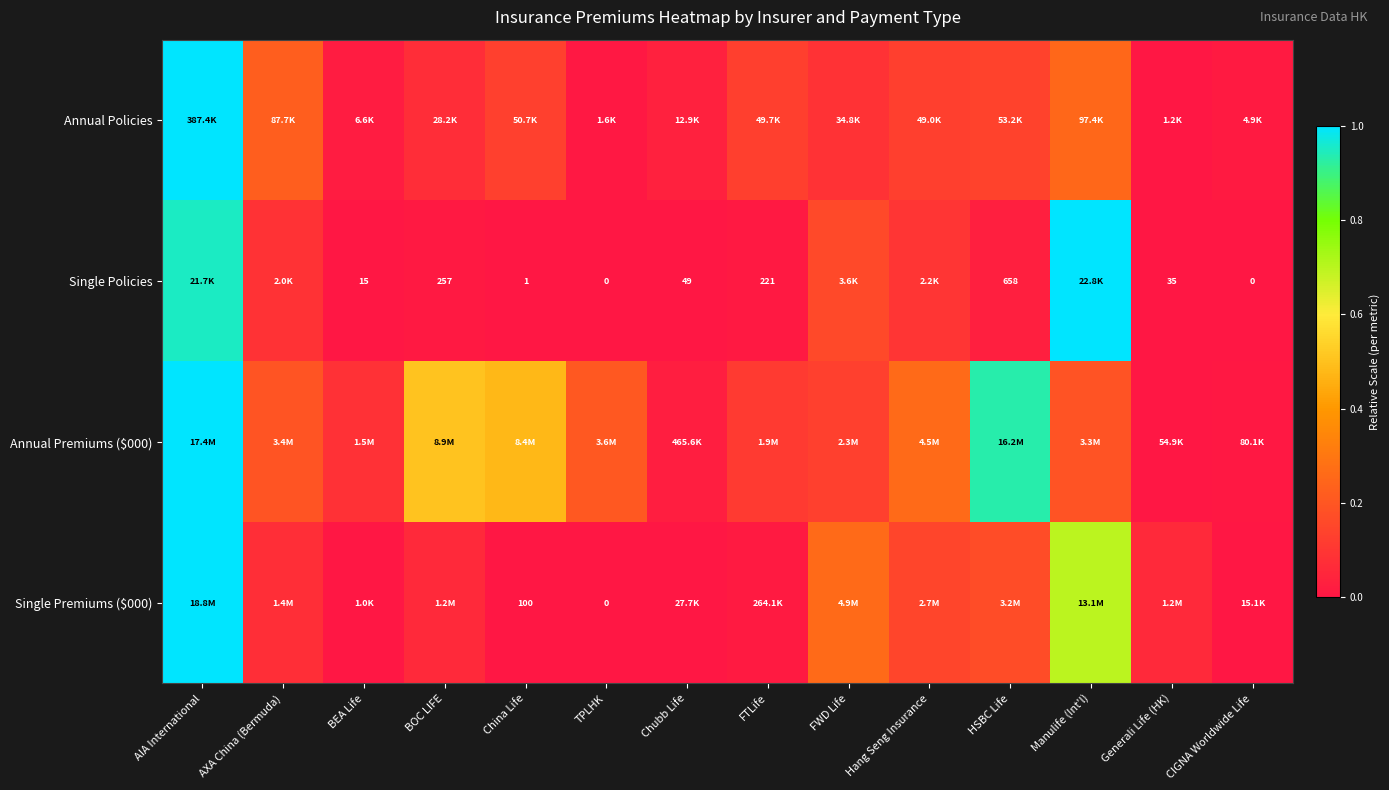

At which category is the sum across all series the highest?

AIA International